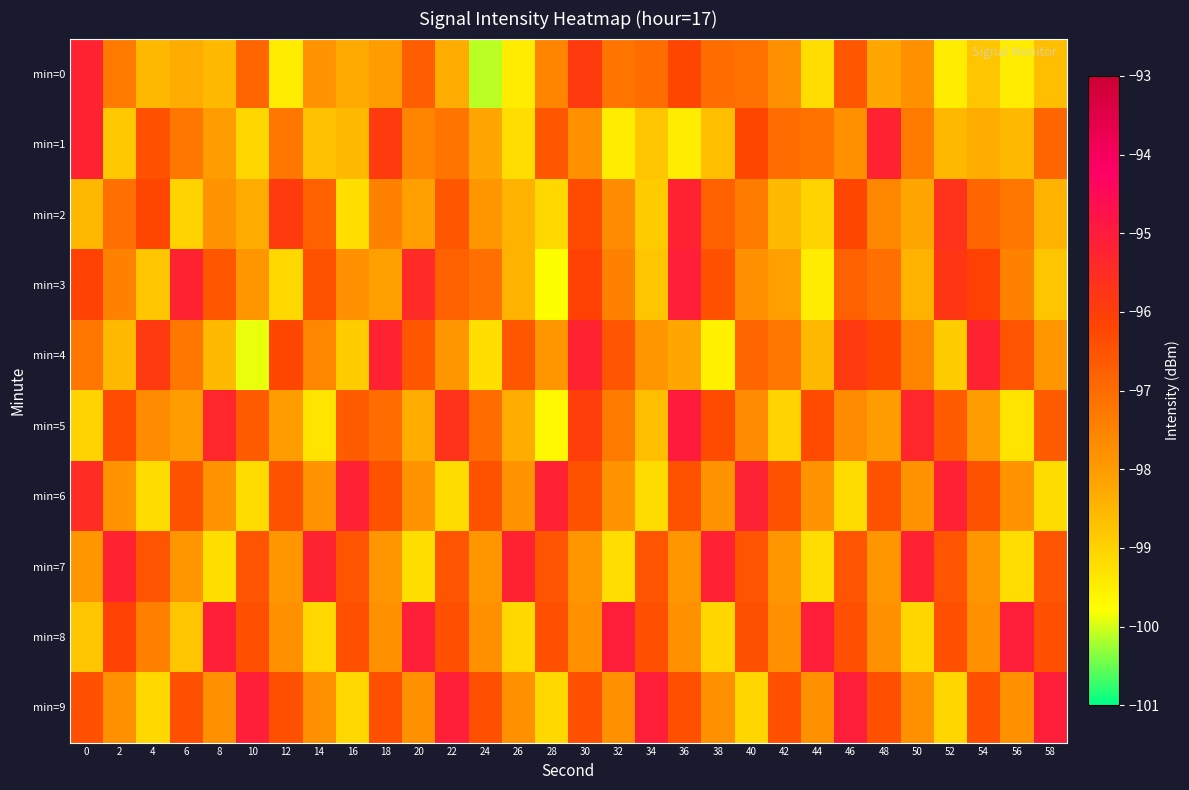

Which series has the widest spread of values?

min=0